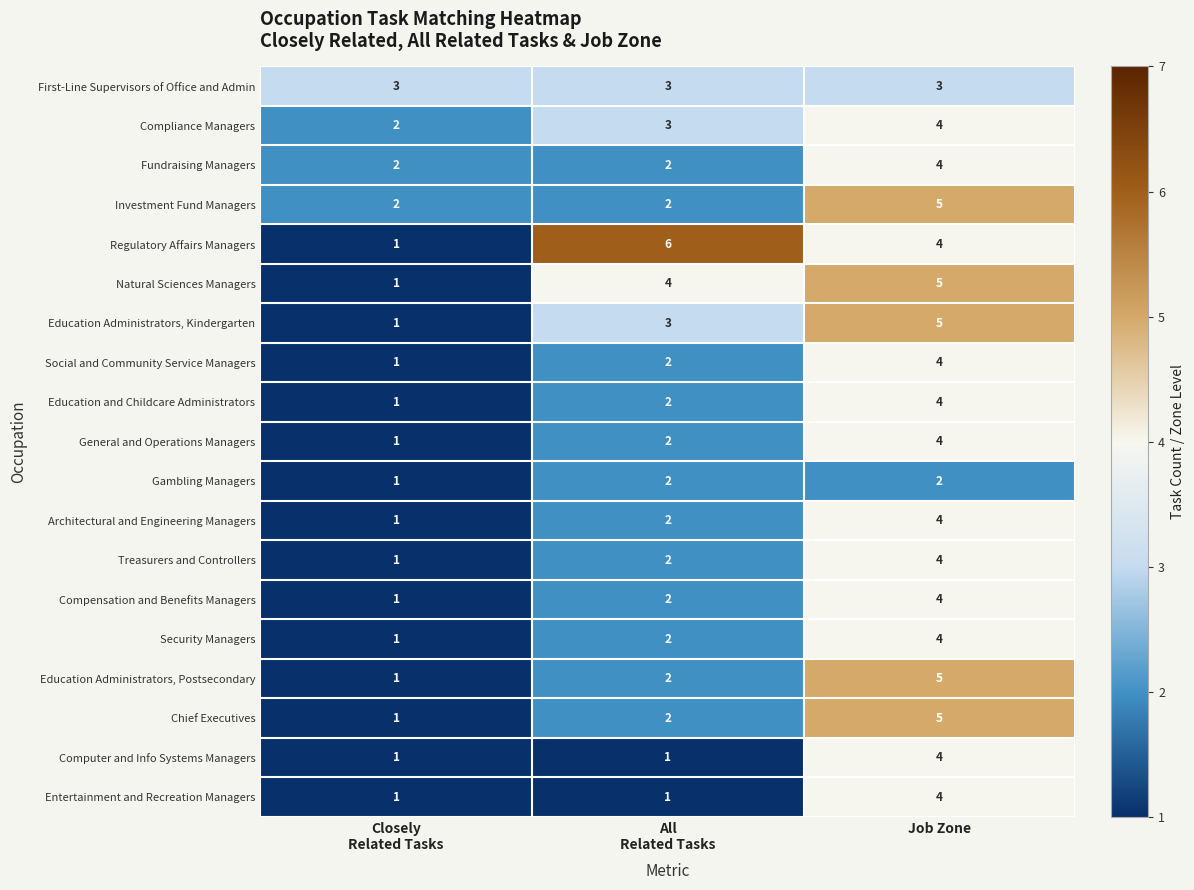

What is the highest value of the Natural Sciences Managers series?

5